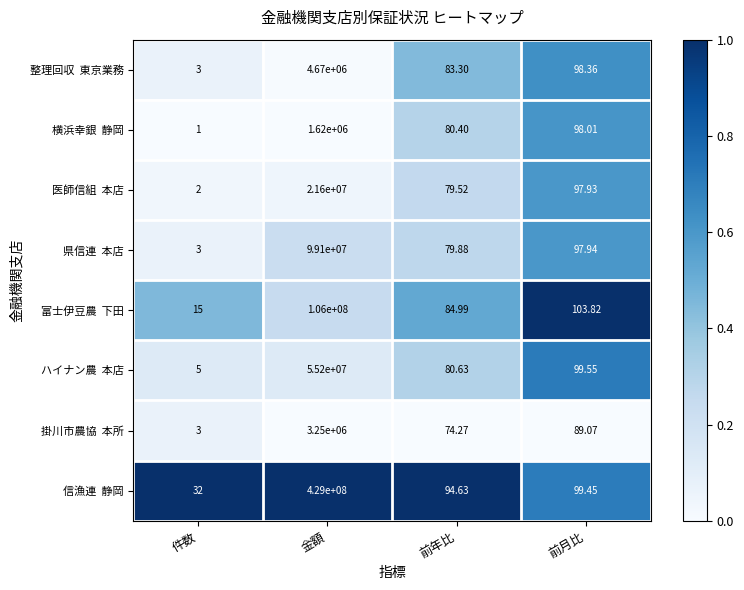

At which category does the chart reach its minimum across all series?

件数